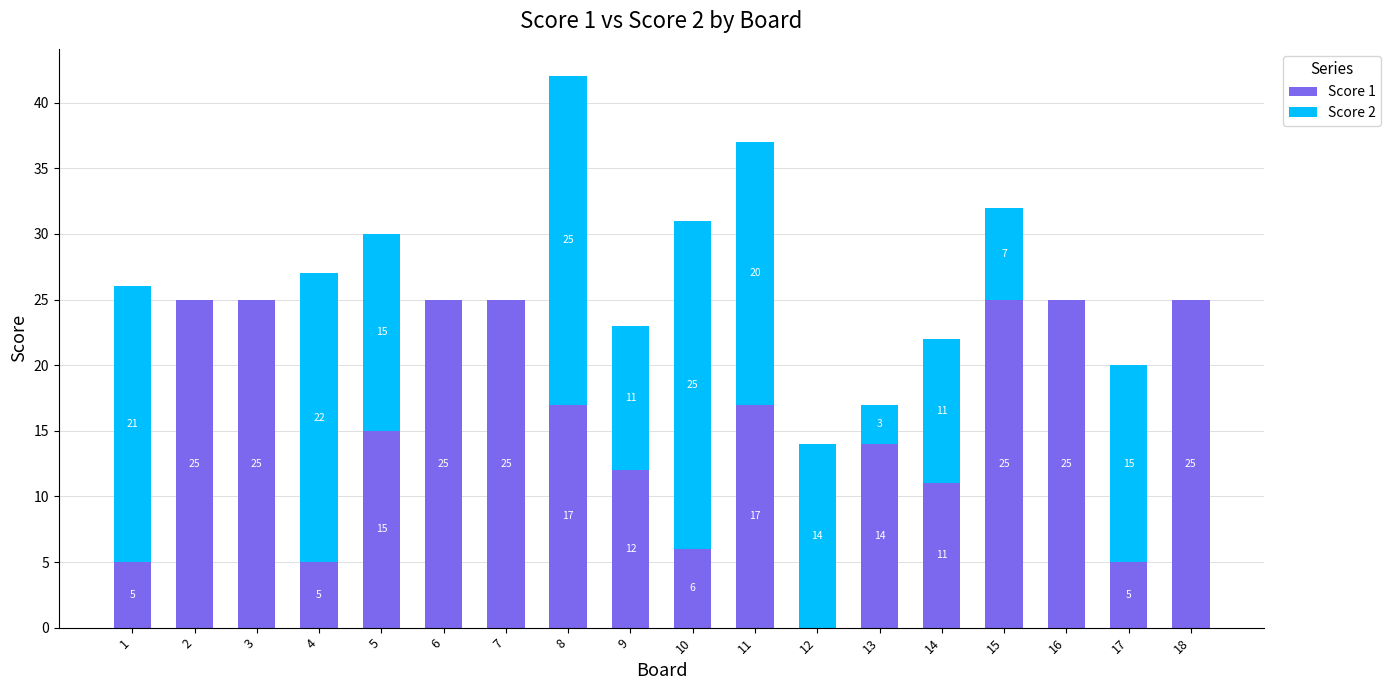

At which category is the sum across all series the highest?

8